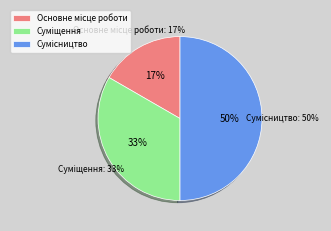

Which category has the biggest portion of the pie?

Сумісництво